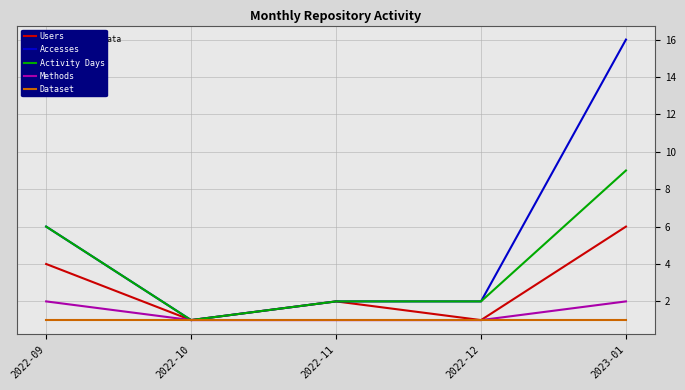

At which label does Users first exceed 2?

2022-09